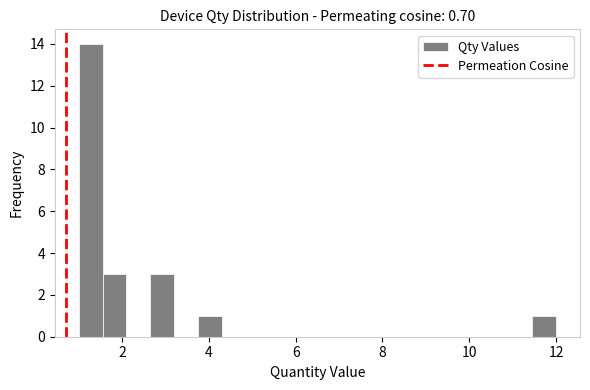

Read against the x-axis, roughly where is the centre of the tallest bar?

1.2